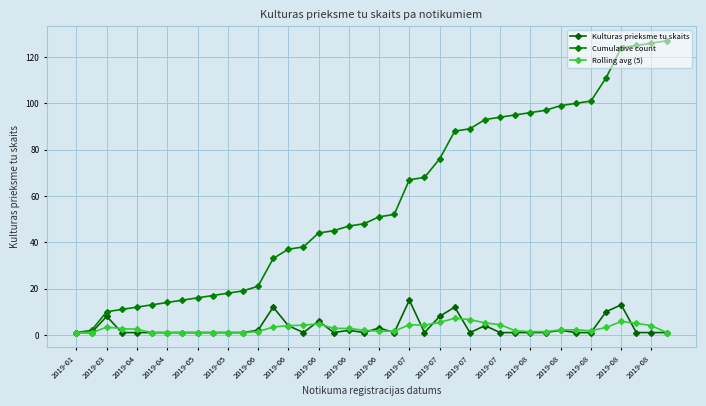

True or false: Rolling avg (5) has more than 0 interior local peaks.

True